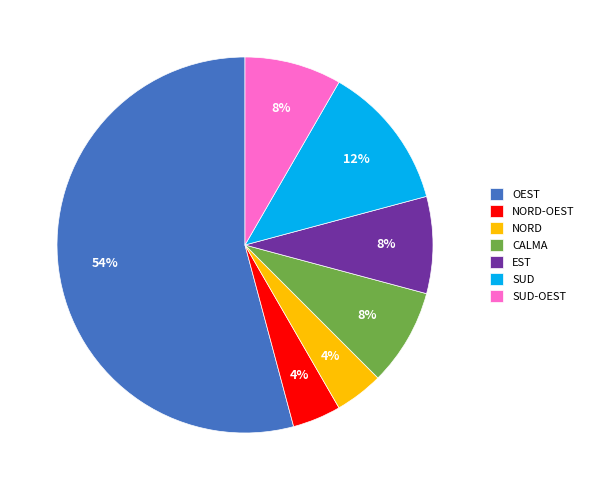

Approximately how many times larger is the value at EST compared to SUD?

0.7